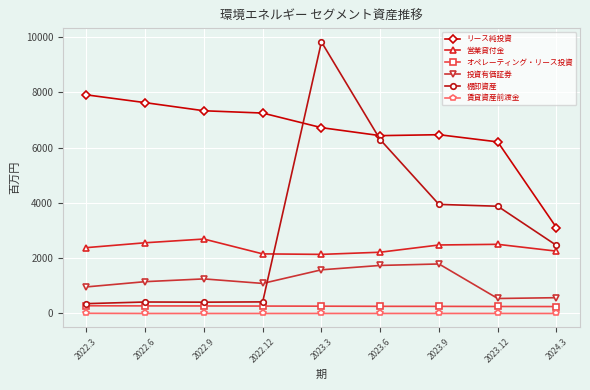

True or false: 棚卸資産 has a value of 1876 at 2023.6.

False